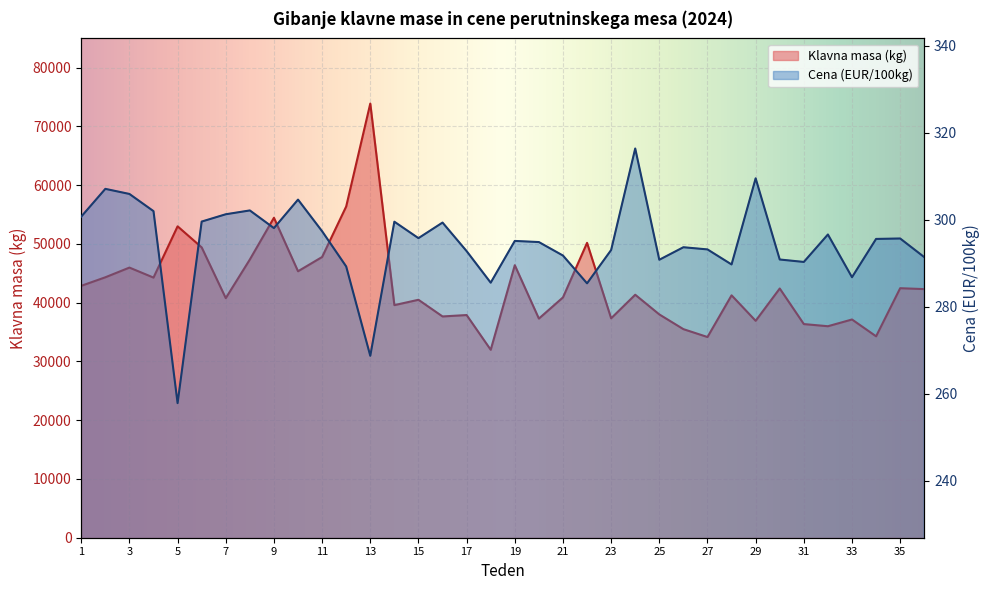

Reading left to right, transcribe all the data shown in this chart.

Klavna masa (kg): 1=42866.0	2=44318.0	3=45969.0	4=44266.0	5=52991.0	6=49406.0	7=40769.0	8=47349.0	9=54448.0	10=45343.0	11=47770.0	12=56370.0	13=73886.0	14=39581.0	15=40490.0	16=37654.0	17=37894.0	18=31981.0	19=46375.0	20=37290.0	21=40893.0	22=50178.0	23=37338.0	24=41348.0	25=37999.0	26=35494.0	27=34153.0	28=41250.0	29=36913.0	30=42409.0	31=36358.0	32=35990.0	33=37137.0	34=34275.0	35=42461.0	36=42307.0
Cena (EUR/100kg): 1=300.7	2=307.1	3=305.9	4=302.0	5=257.8	6=299.6	7=301.2	8=302.1	9=298.1	10=304.6	11=297.4	12=289.2	13=268.7	14=299.5	15=295.8	16=299.3	17=292.8	18=285.5	19=295.1	20=294.9	21=291.8	22=285.4	23=293.0	24=316.4	25=290.8	26=293.7	27=293.2	28=289.7	29=309.5	30=290.9	31=290.3	32=296.6	33=286.8	34=295.6	35=295.7	36=291.4